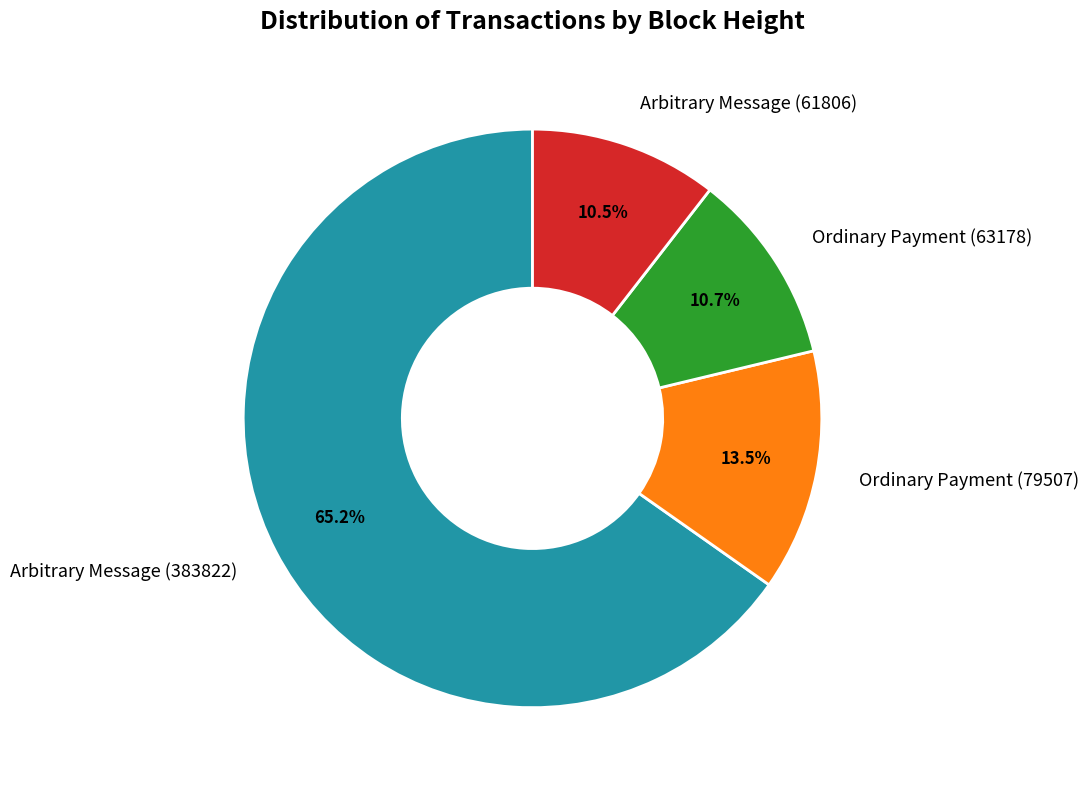

Combined, do Ordinary Payment (63178) and Arbitrary Message (61806) account for over 50%?

No